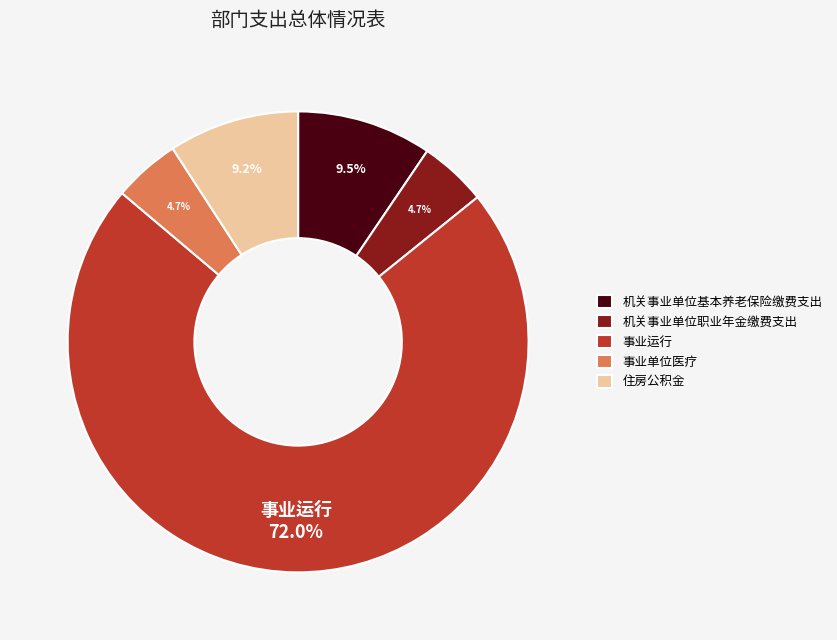

Which slice is the largest?

事业运行